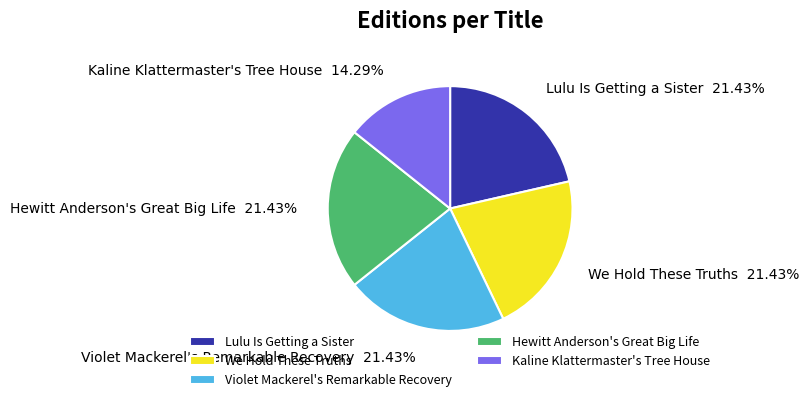

How many slices are in this pie chart?

5